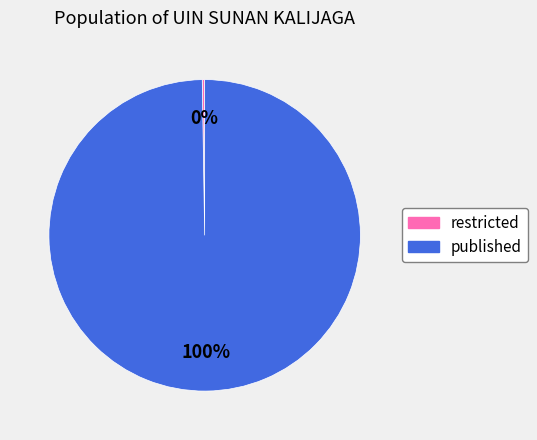

To the nearest percent, what is the average slice percentage?

50%